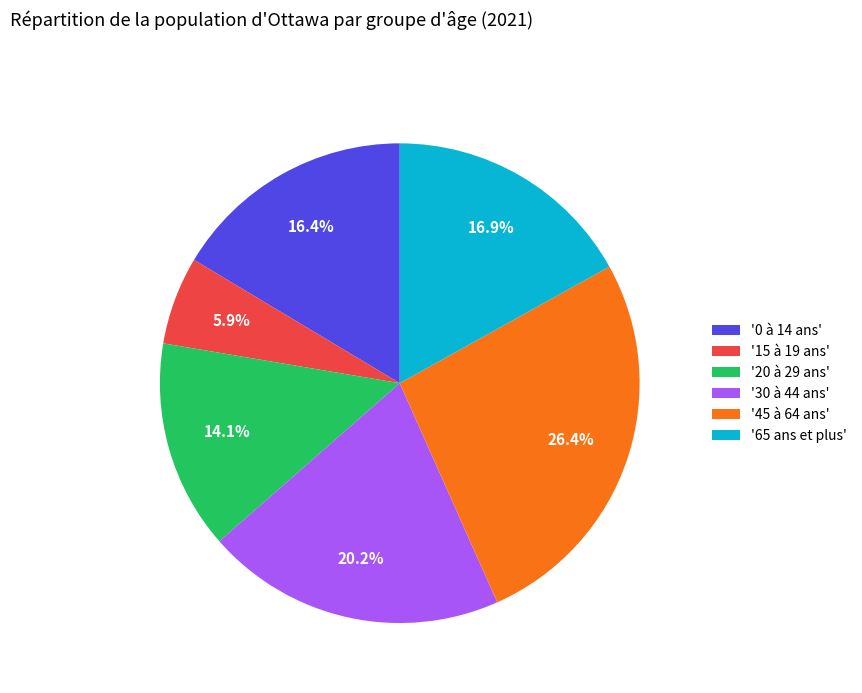

Does '0 à 14 ans' account for over 50% of the chart?

No